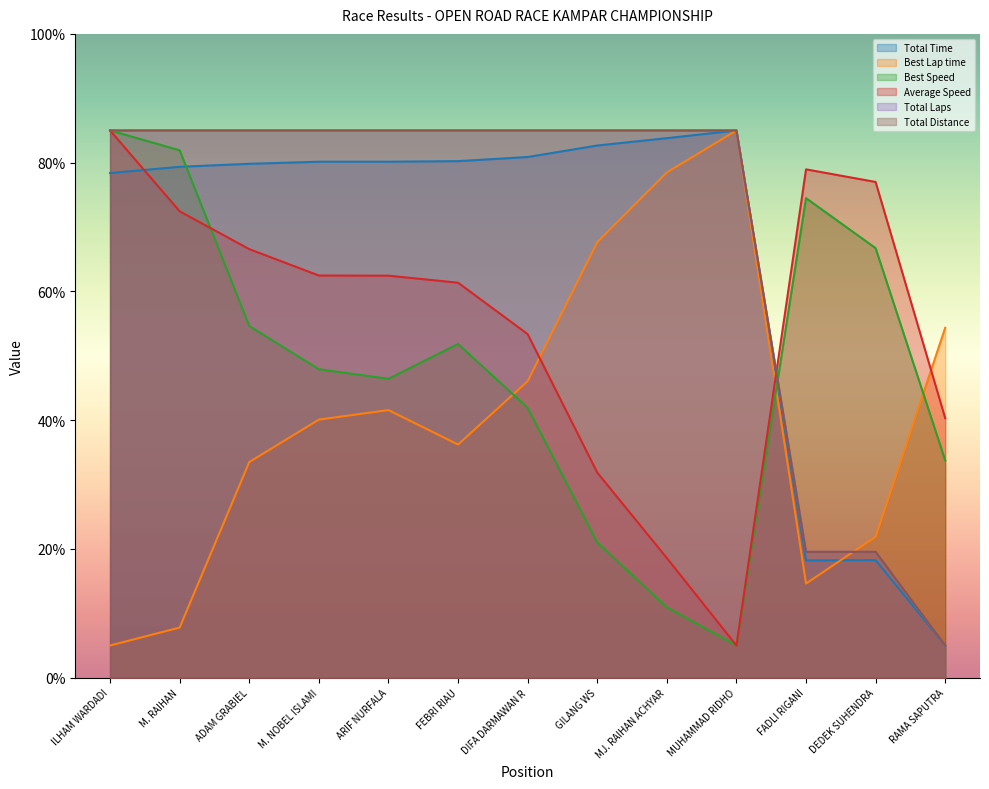

True or false: Total Time and Total Distance intersect in this chart.

False